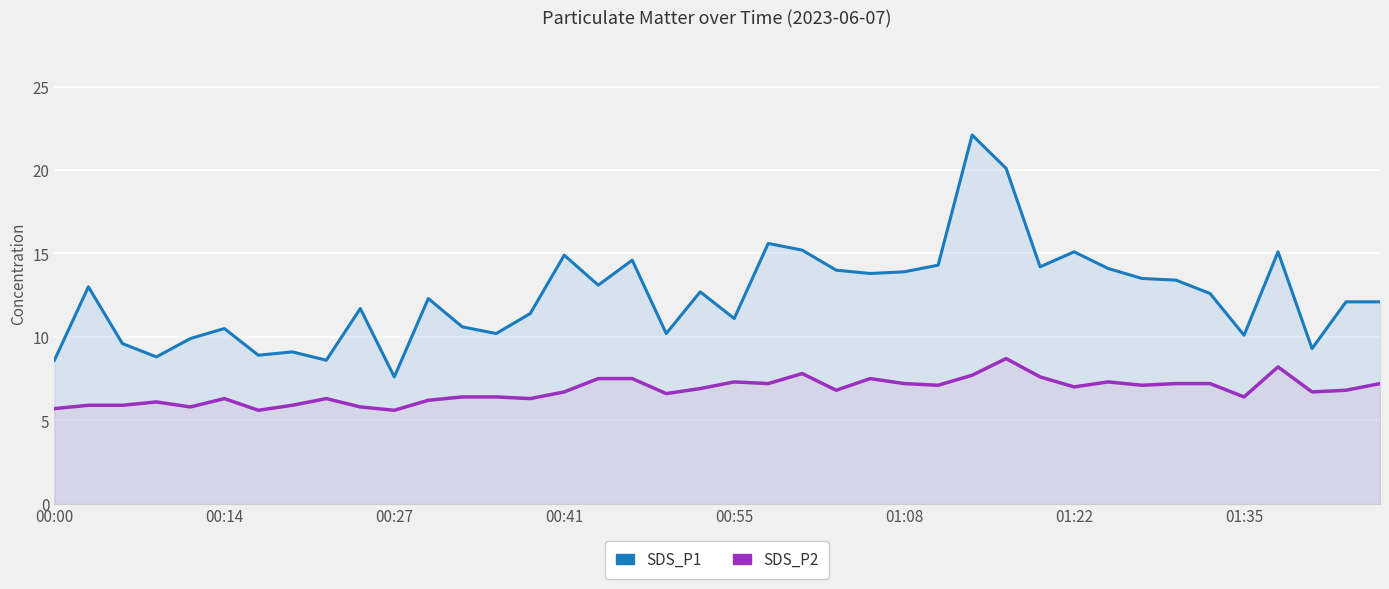

Rank the series at 16 from highest to lowest value.

SDS_P1, SDS_P2